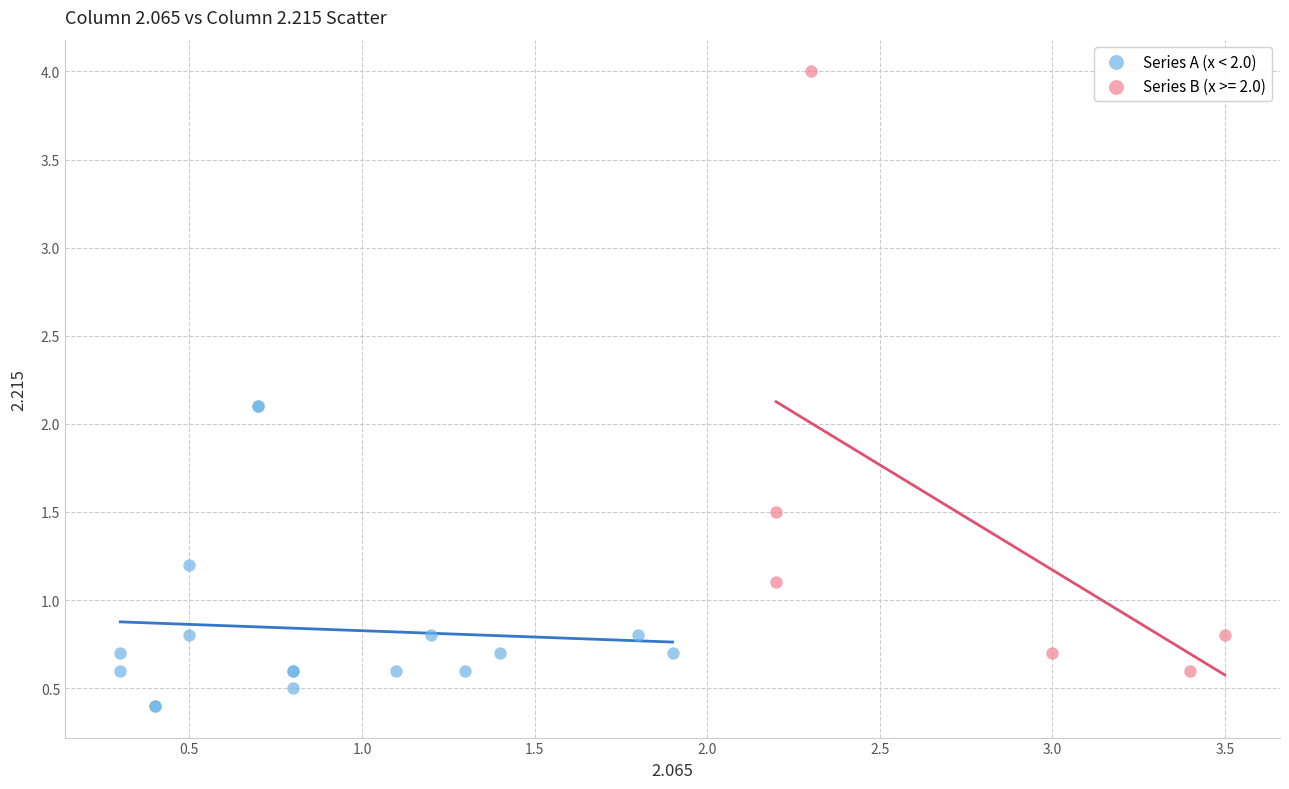

Which series reaches the maximum Y coordinate?

Series B (x >= 2.0)